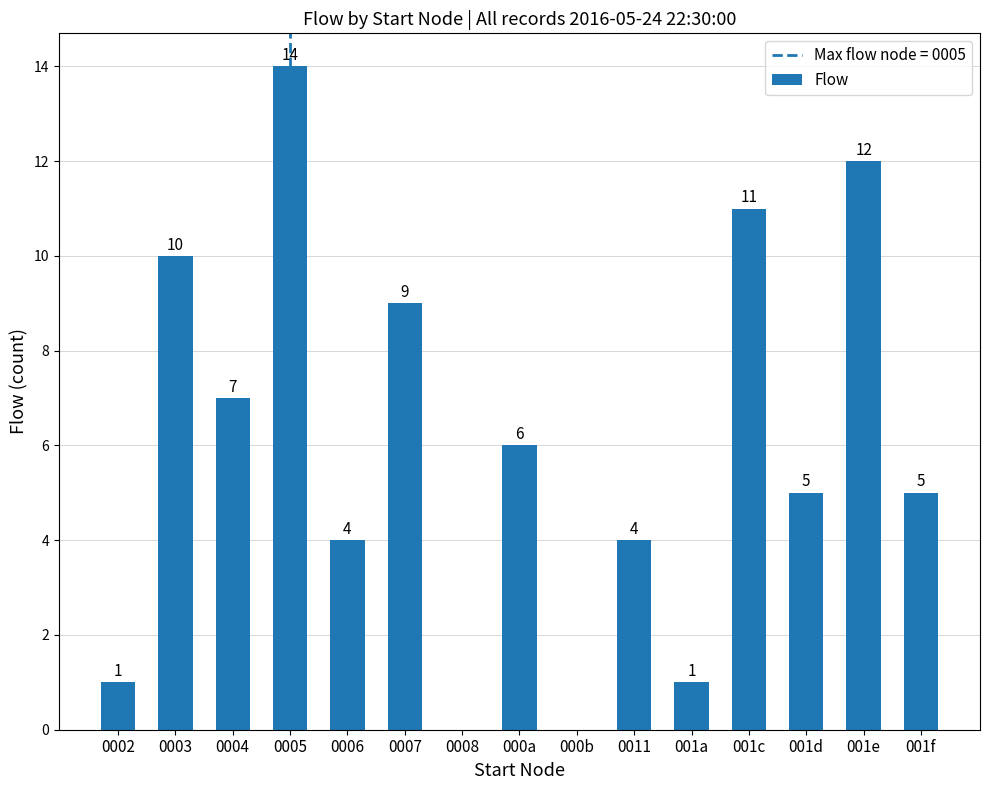

Is it true that the value at 0007 is 9?

True